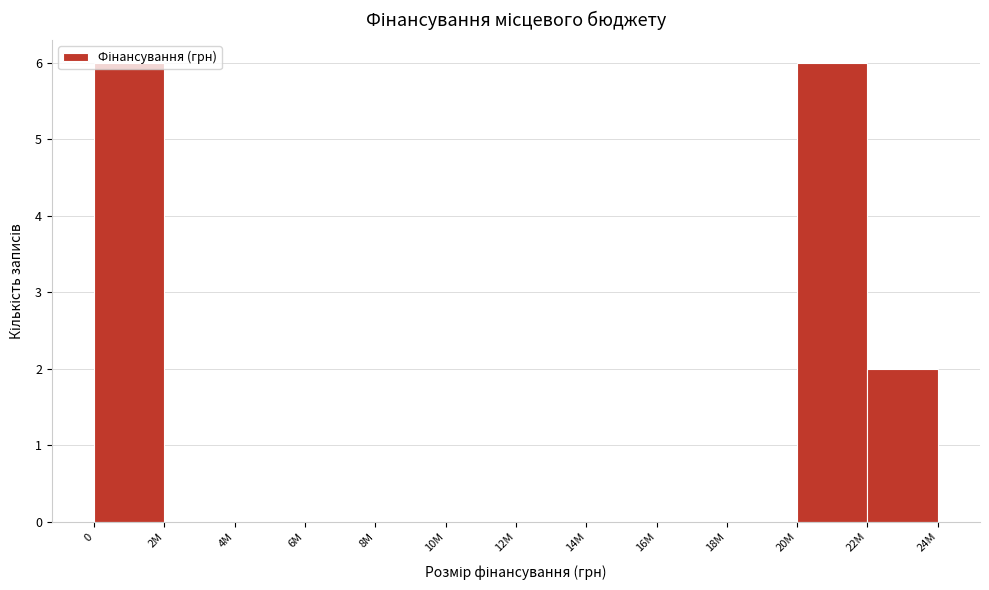

Where is the data nearest to the value 3?

22M